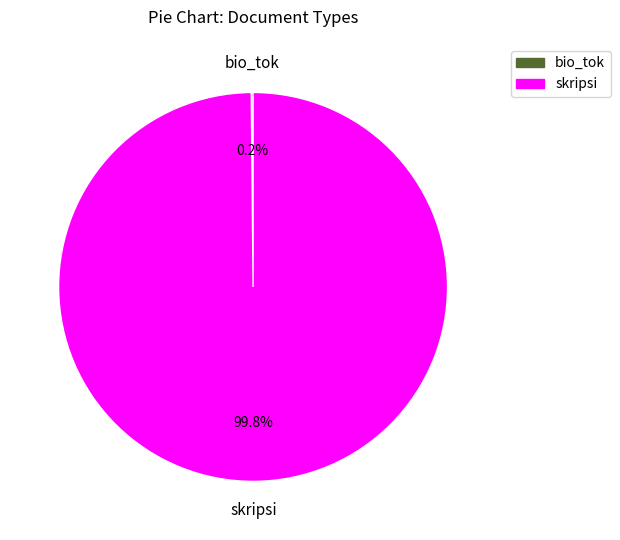

Does any single category account for the majority?

Yes